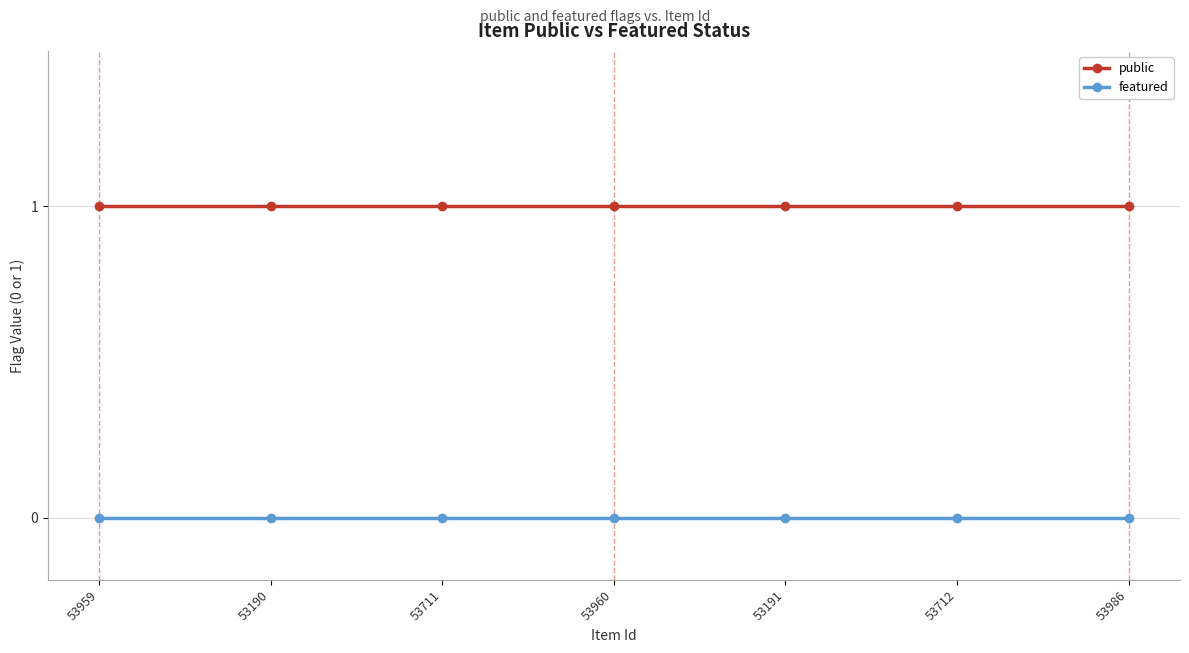

The value of featured at 53190 is 0. True or false?

True